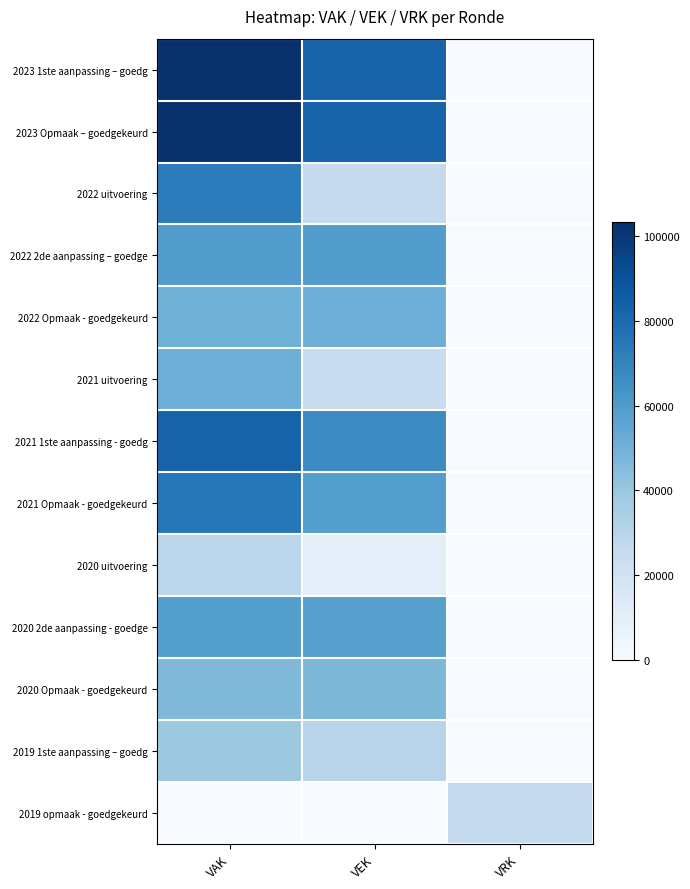

Reading right to left, transcribe all the data shown in this chart.

2023 1ste aanpassing – goedg: VRK=0	VEK=83040	VAK=103220
2023 Opmaak – goedgekeurd: VRK=0	VEK=83040	VAK=103220
2022 uitvoering: VRK=0	VEK=25979	VAK=72796
2022 2de aanpassing – goedge: VRK=0	VEK=59188	VAK=59070
2022 Opmaak - goedgekeurd: VRK=0	VEK=50865	VAK=50747
2021 uitvoering: VRK=0	VEK=23698	VAK=51191
2021 1ste aanpassing - goedg: VRK=0	VEK=66581	VAK=82917
2021 Opmaak - goedgekeurd: VRK=0	VEK=58581	VAK=74917
2020 uitvoering: VRK=0	VEK=10470	VAK=29317
2020 2de aanpassing - goedge: VRK=0	VEK=57775	VAK=58370
2020 Opmaak - goedgekeurd: VRK=0	VEK=46900	VAK=46007
2019 1ste aanpassing – goedg: VRK=0	VEK=30248	VAK=39073
2019 opmaak - goedgekeurd: VRK=26055	VEK=0	VAK=0